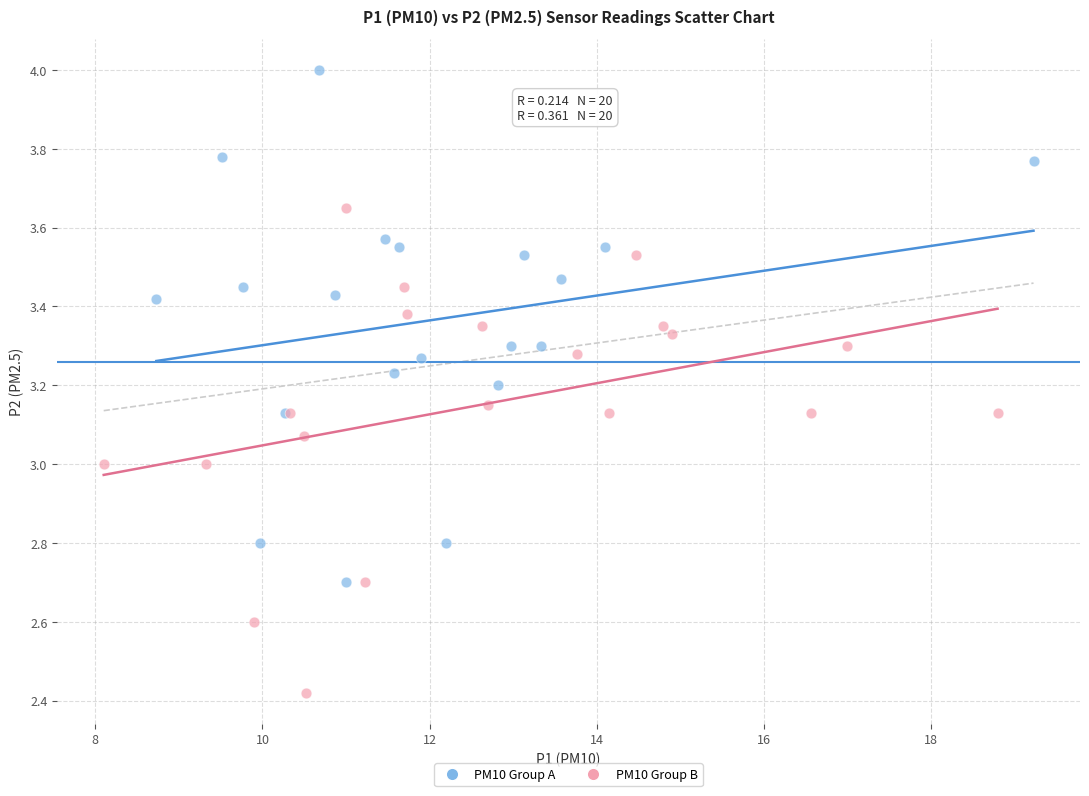

Which series has the largest Y range (max minus min)?

PM10 Group A